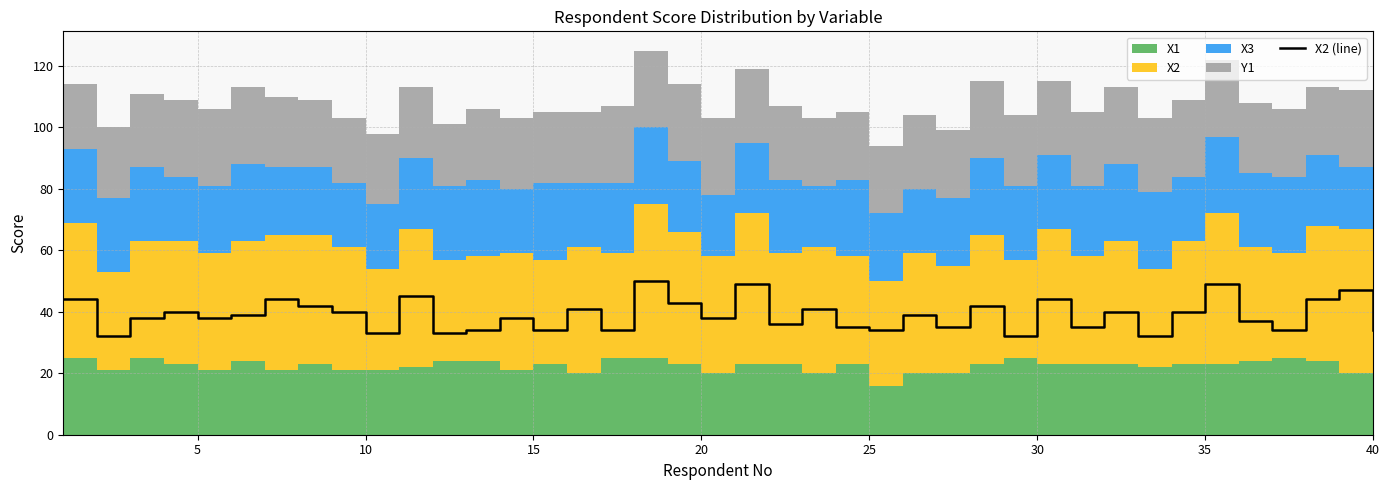

Is it true that X2 (line) equals 48 at 10?

False